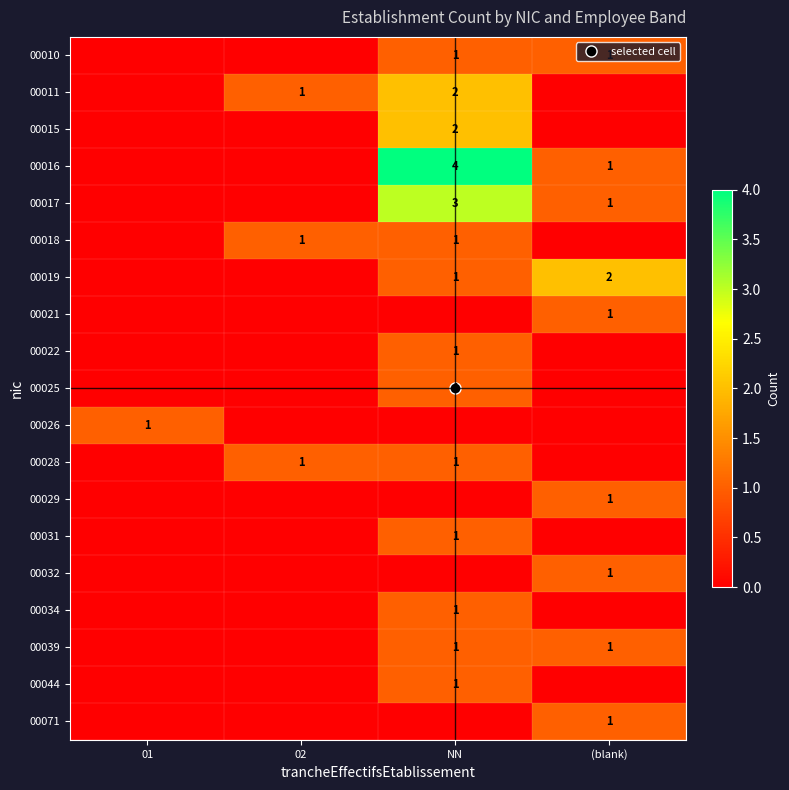

How many positive values does the 00039 series have?

2